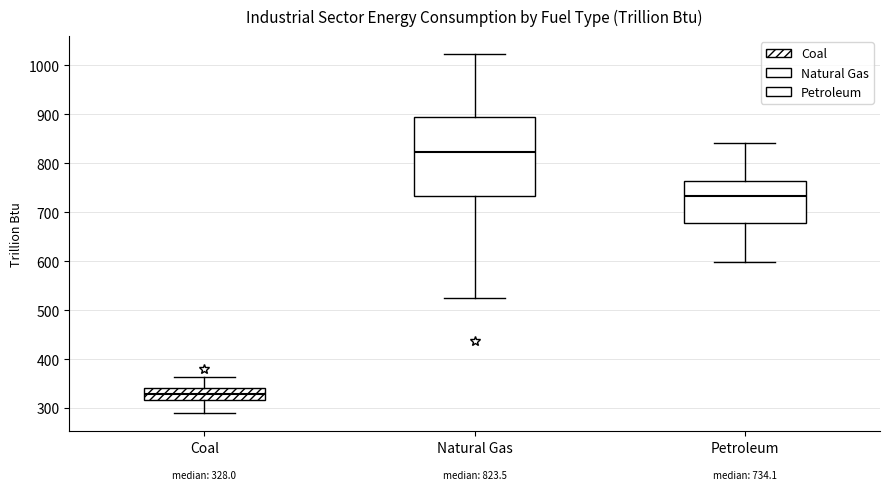

Comparing the boxes themselves (not the whiskers), which one is the tallest?

Natural Gas